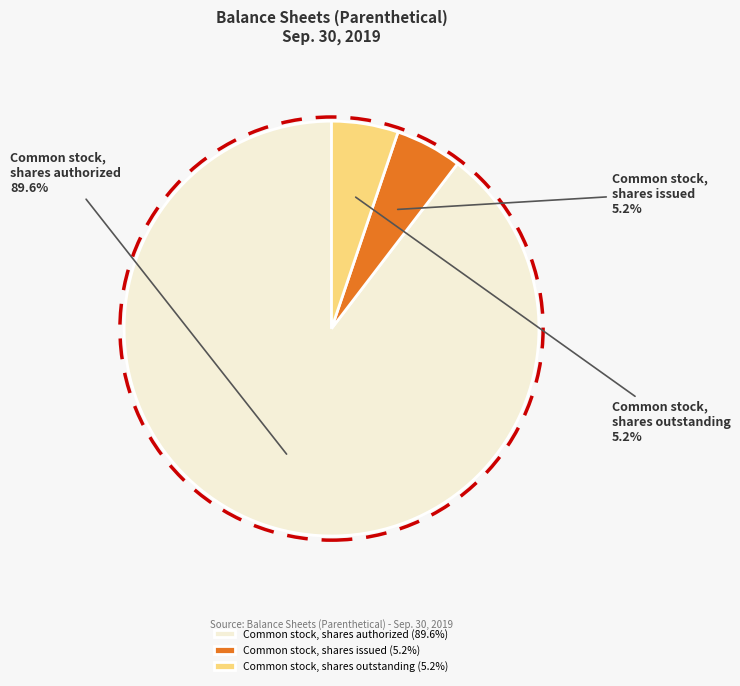

Is it true that Common stock, shares outstanding is 5% of the pie?

True